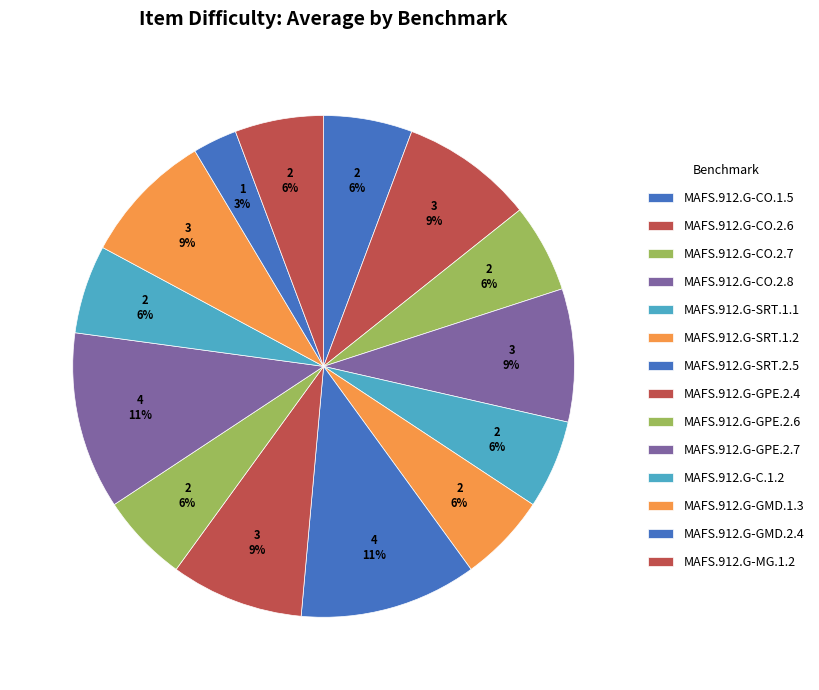

To the nearest percent, what is the difference between the MAFS.912.G-CO.2.6 and MAFS.912.G-C.1.2 slice percentages?

3%